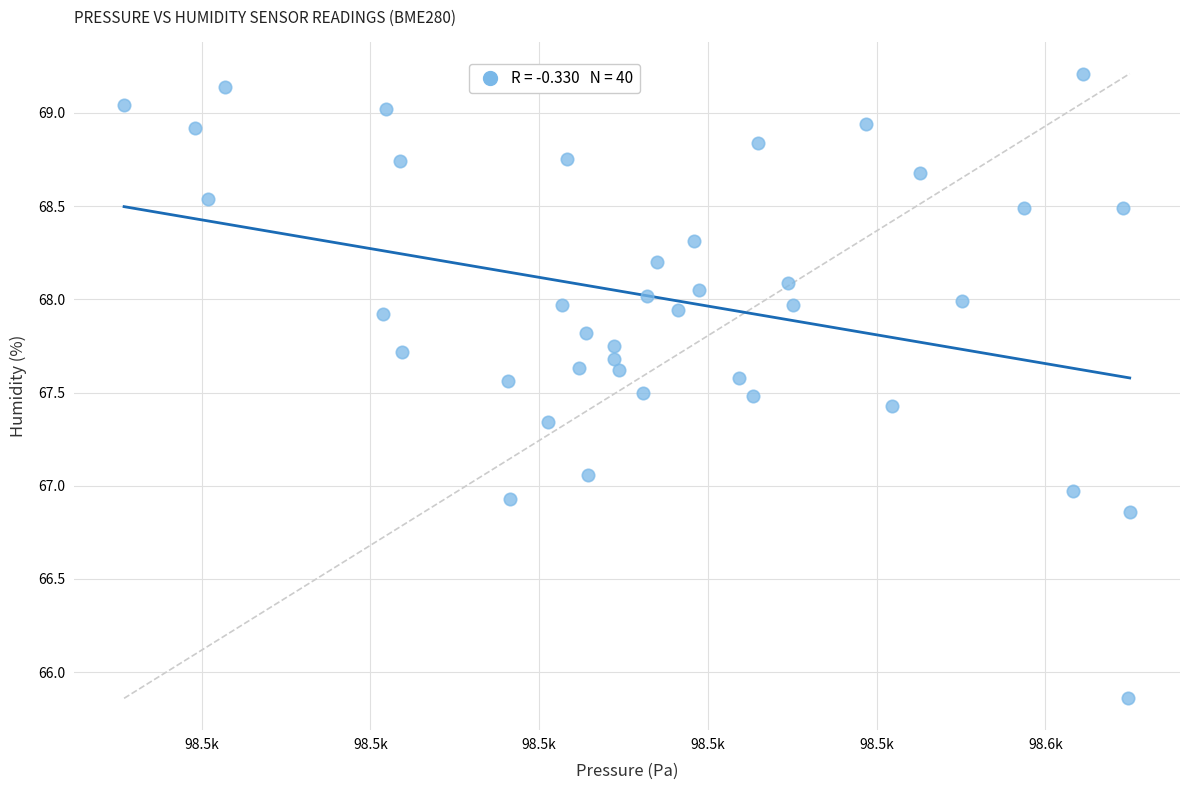

What is the range of X values (max minus min)?

59.6